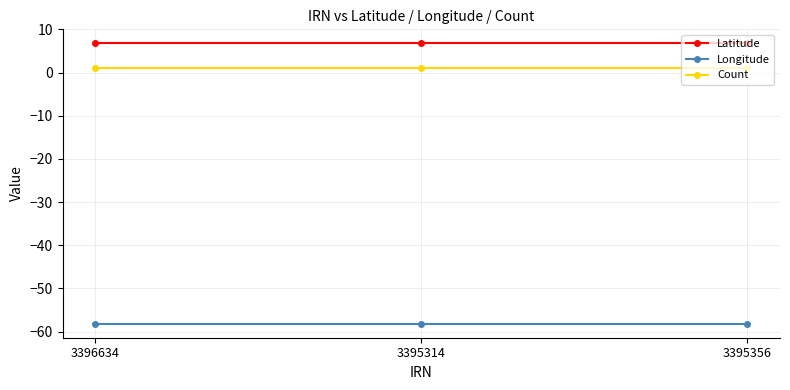

Rank the series at 3396634 from lowest to highest value.

Longitude, Count, Latitude